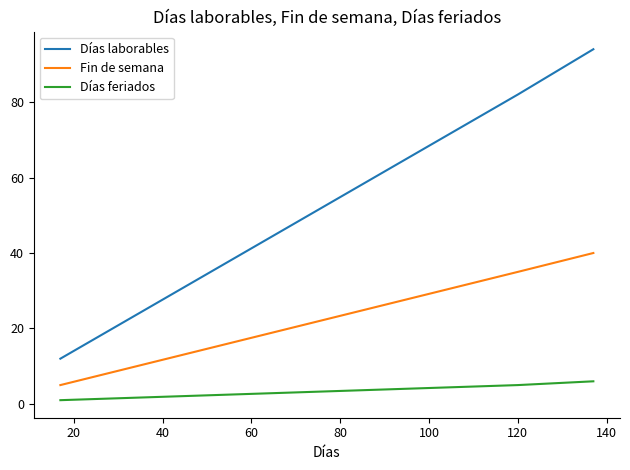

Which series has the largest total across all categories?

Días laborables